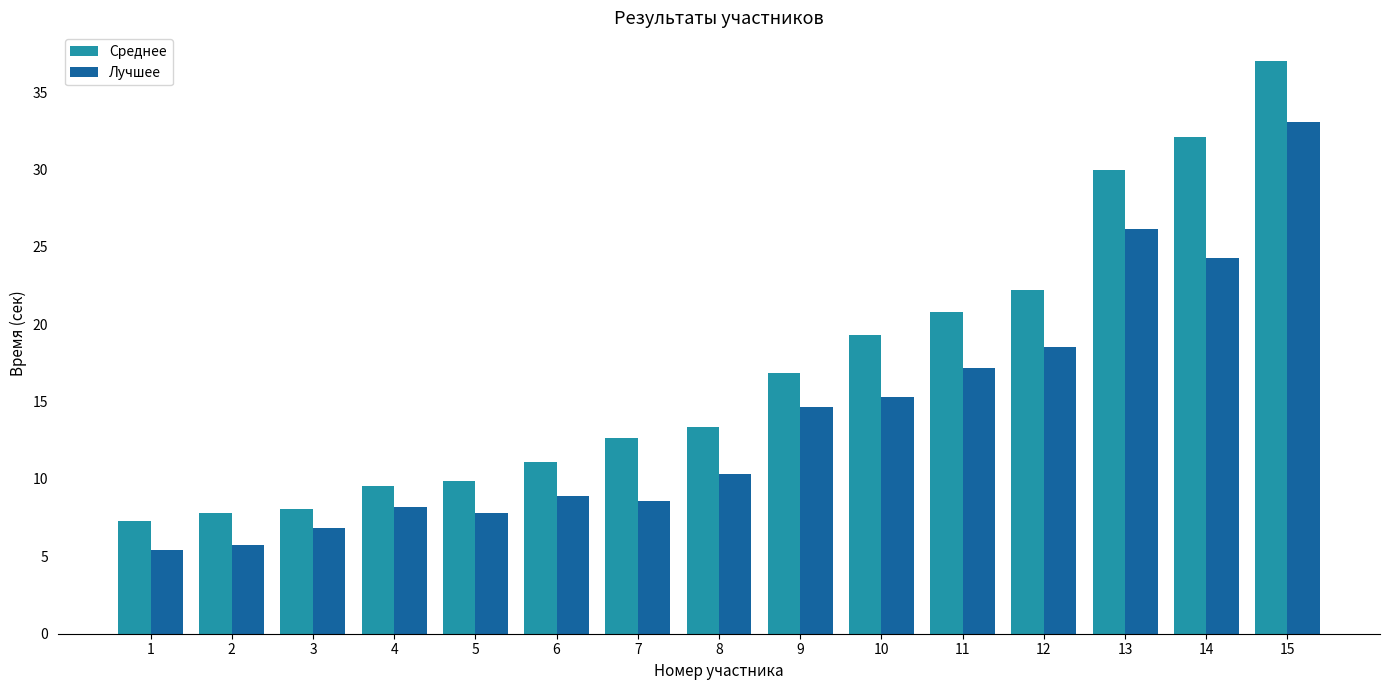

What is the minimum value shown in the chart?

5.4